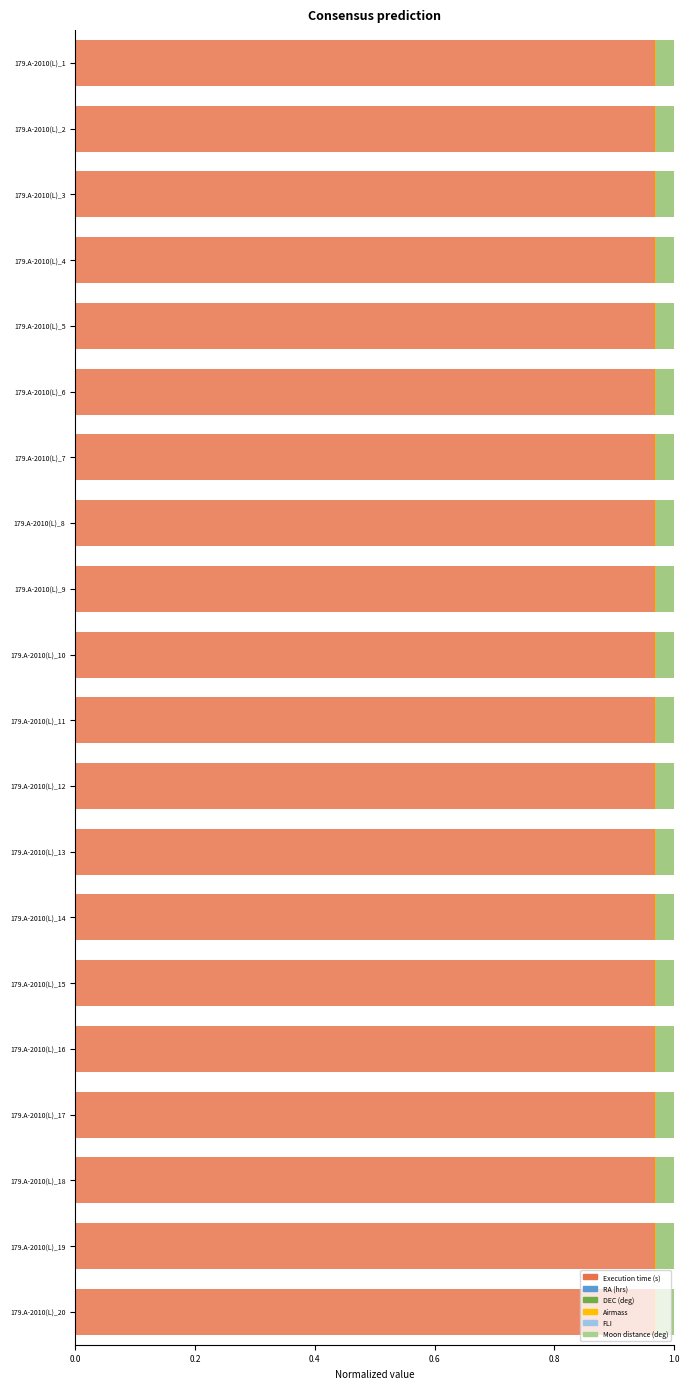

What is the label of the 5th bar from the right?

15